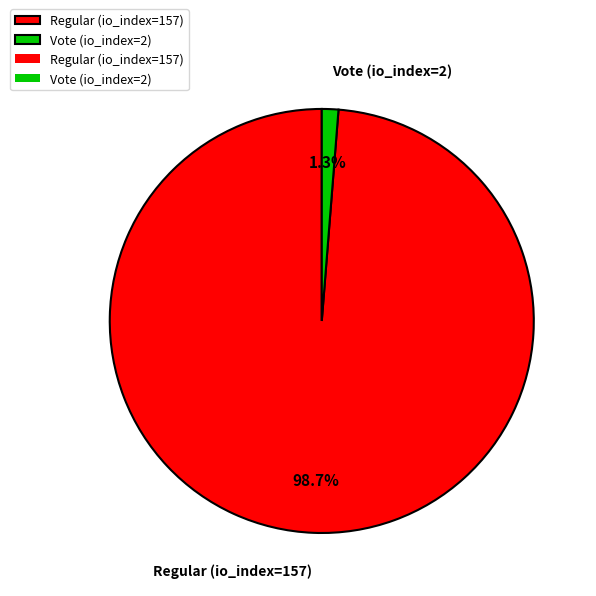

Is there a majority slice in this chart?

Yes